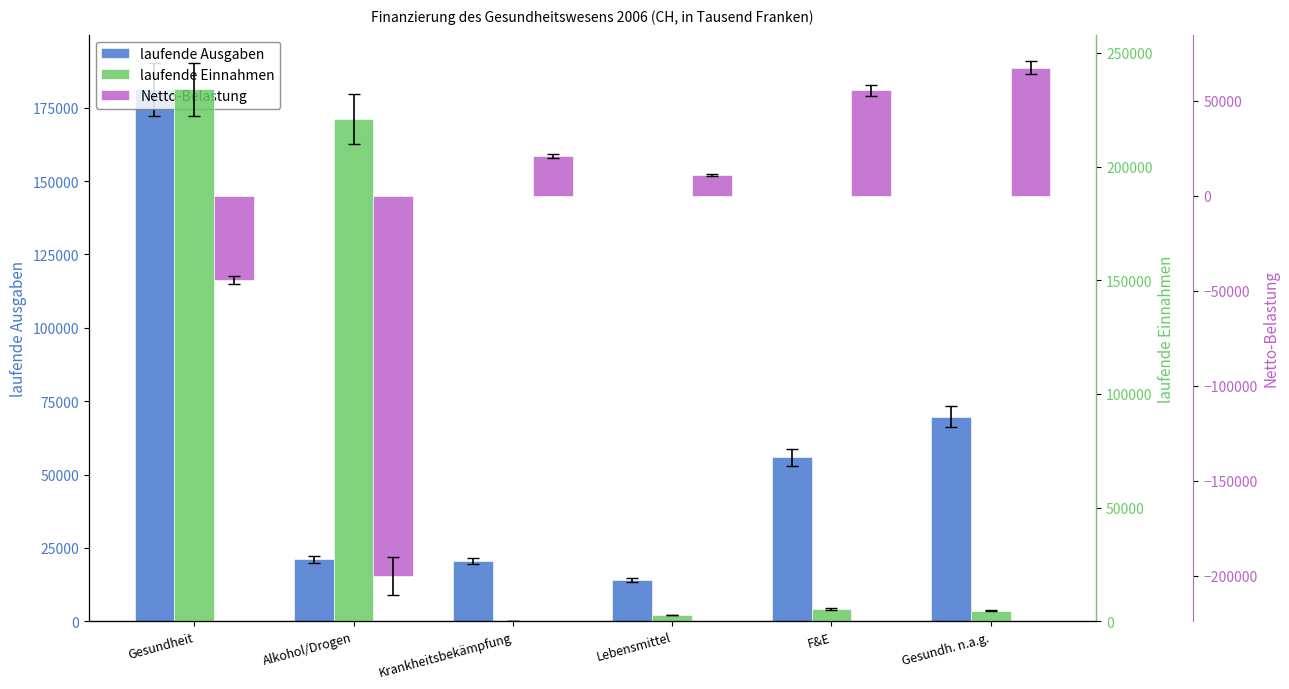

Which series has the widest spread of values?

Netto-Belastung